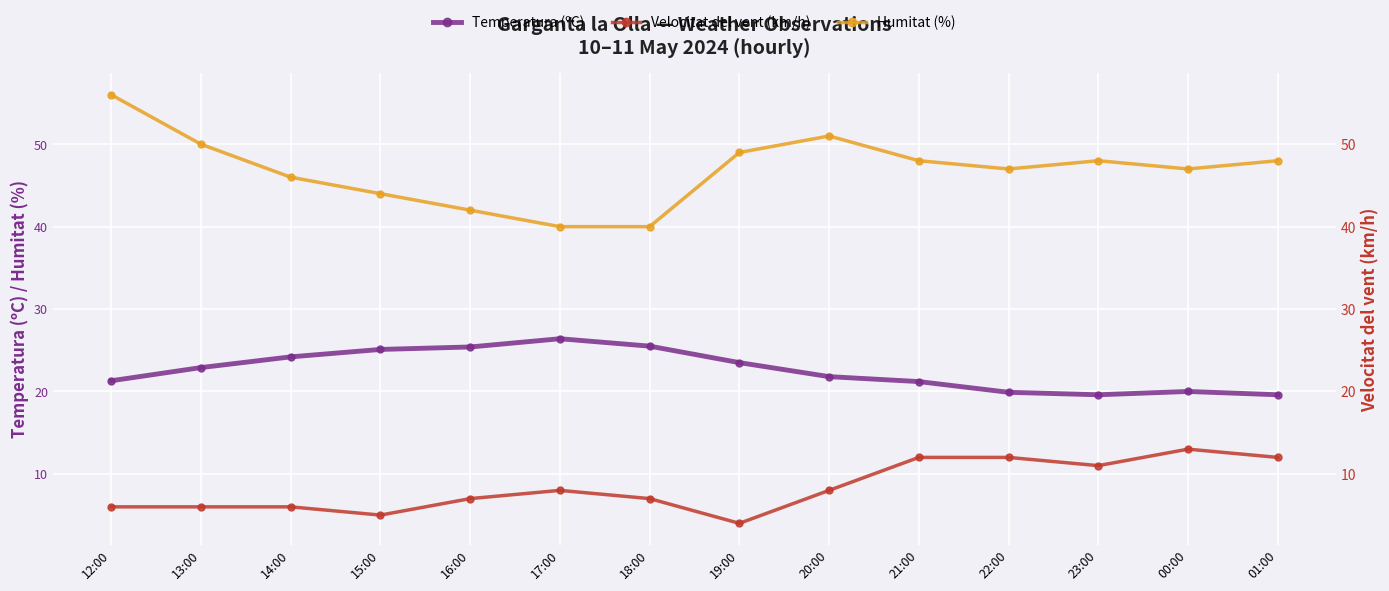

How many lines are shown in the chart?

3